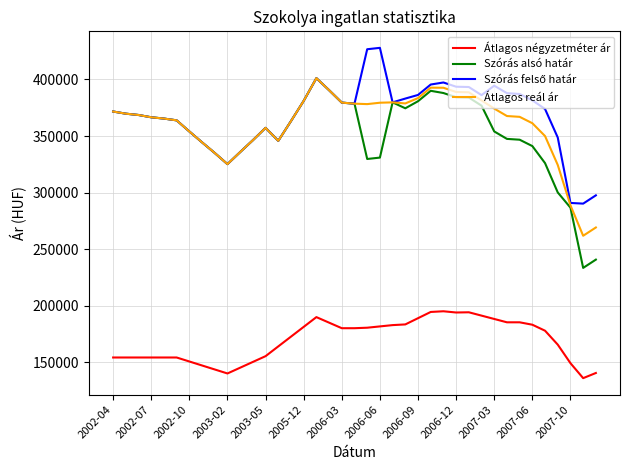

True or false: Átlagos reál ár and Átlagos négyzetméter ár intersect in this chart.

False